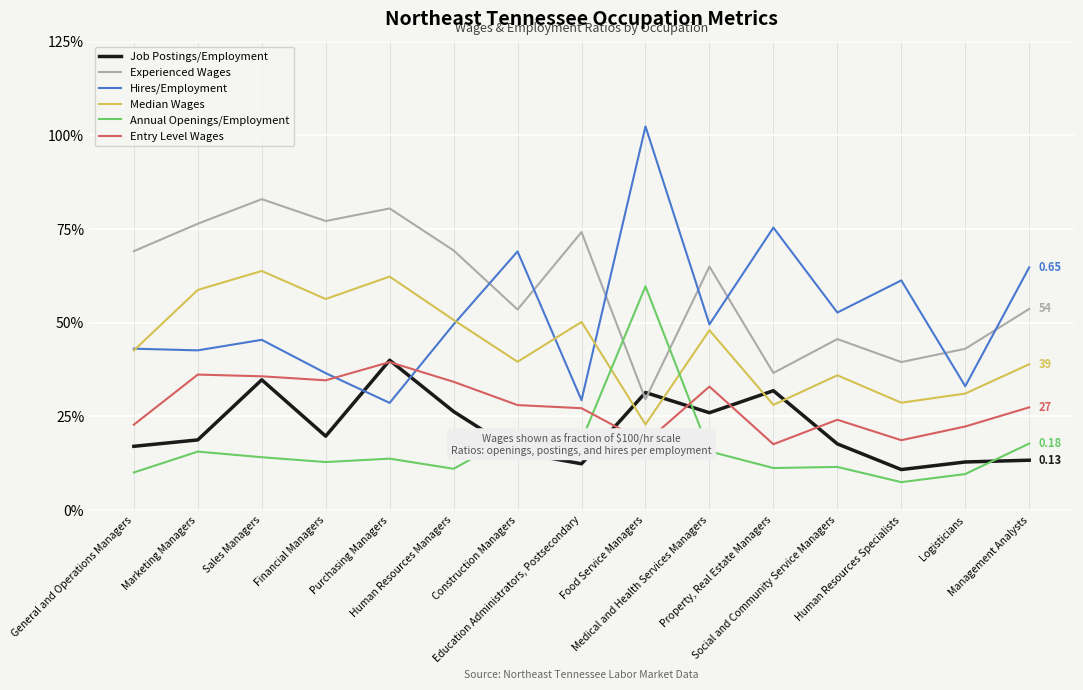

The value of Job Postings/Employment at Logisticians is 0.2. True or false?

False